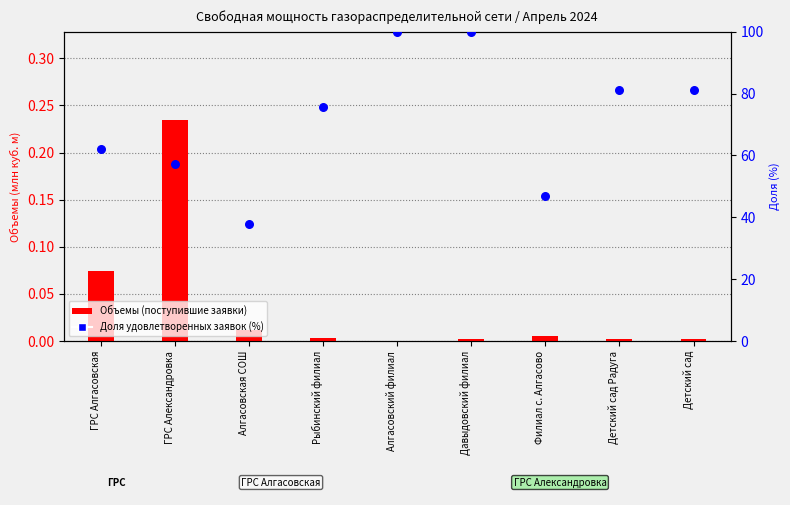

At which category is the sum across all series the highest?

Давыдовский филиал